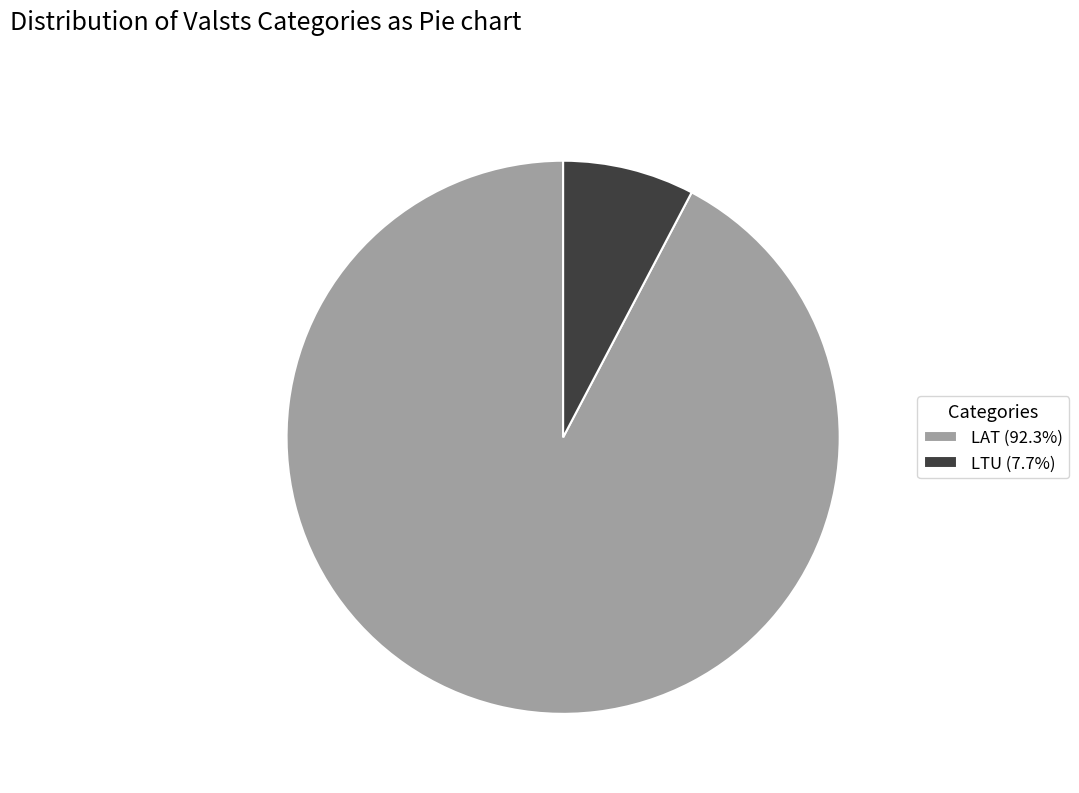

Combined, do LAT and LTU account for over 50%?

Yes